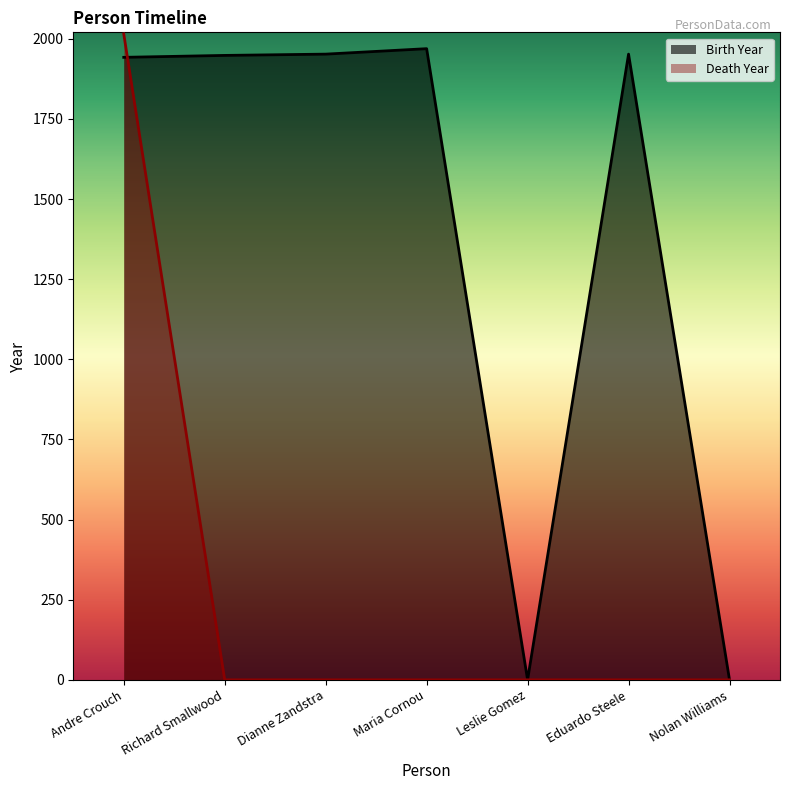

Which series has the largest range (max minus min)?

Death Year